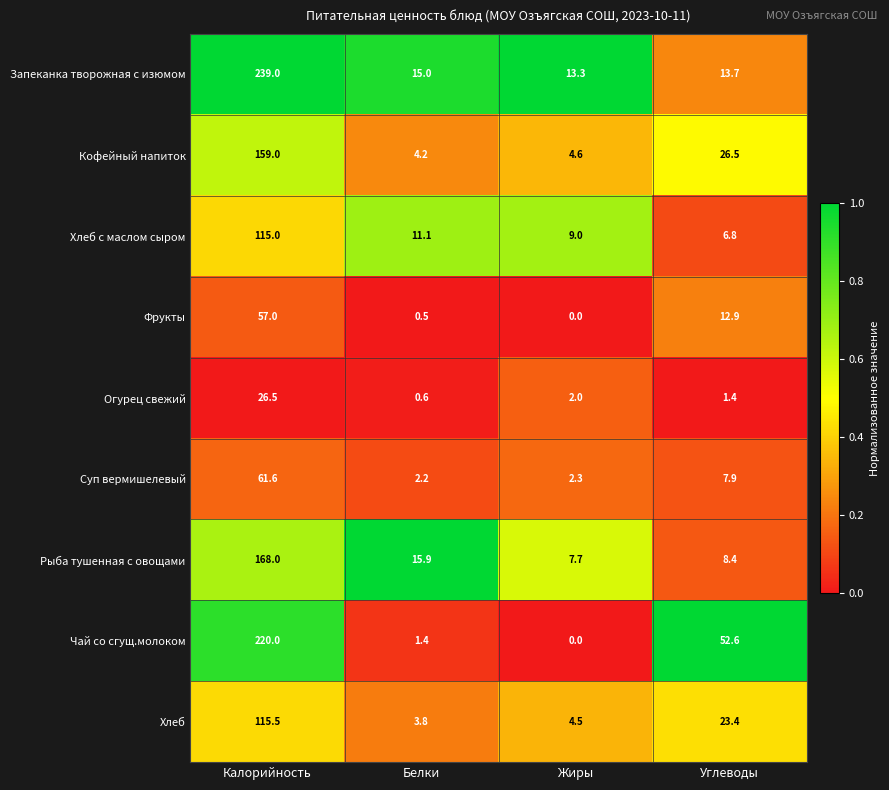

Rank the series at Калорийность from lowest to highest value.

Огурец свежий, Фрукты, Суп вермишелевый, Хлеб с маслом сыром, Хлеб, Кофейный напиток, Рыба тушенная с овощами, Чай со сгущ.молоком, Запеканка творожная с изюмом